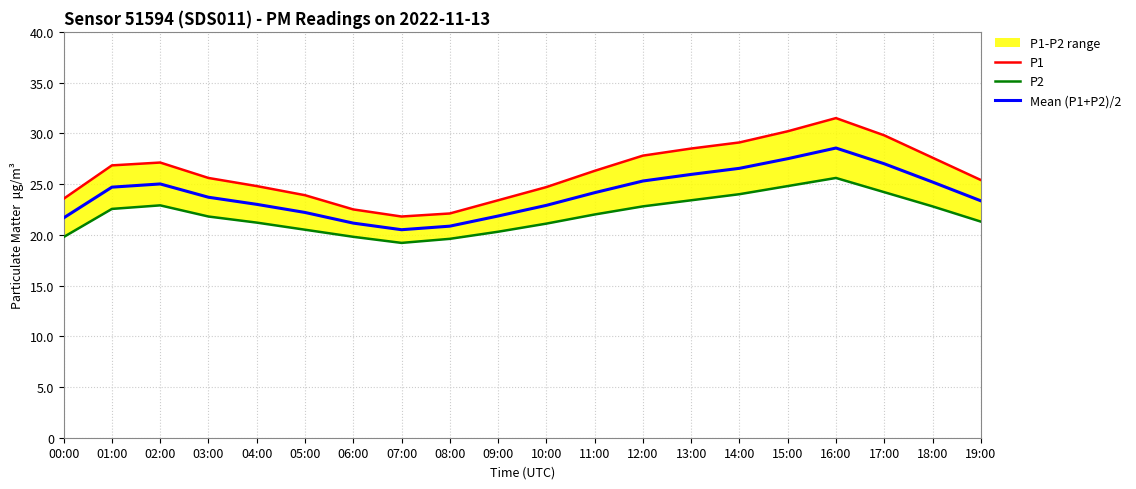

Reading left to right, transcribe all the data shown in this chart.

P1: 00:00=23.6	01:00=26.8	02:00=27.1	03:00=25.6	04:00=24.8	05:00=23.9	06:00=22.5	07:00=21.8	08:00=22.1	09:00=23.4	10:00=24.7	11:00=26.3	12:00=27.8	13:00=28.5	14:00=29.1	15:00=30.2	16:00=31.5	17:00=29.8	18:00=27.6	19:00=25.4
P2: 00:00=19.8	01:00=22.6	02:00=22.9	03:00=21.8	04:00=21.2	05:00=20.5	06:00=19.8	07:00=19.2	08:00=19.6	09:00=20.3	10:00=21.1	11:00=22.0	12:00=22.8	13:00=23.4	14:00=24.0	15:00=24.8	16:00=25.6	17:00=24.2	18:00=22.8	19:00=21.3
Mean (P1+P2)/2: 00:00=21.7	01:00=24.7	02:00=25.0	03:00=23.7	04:00=23.0	05:00=22.2	06:00=21.1	07:00=20.5	08:00=20.9	09:00=21.9	10:00=22.9	11:00=24.1	12:00=25.3	13:00=25.9	14:00=26.6	15:00=27.5	16:00=28.6	17:00=27.0	18:00=25.2	19:00=23.4